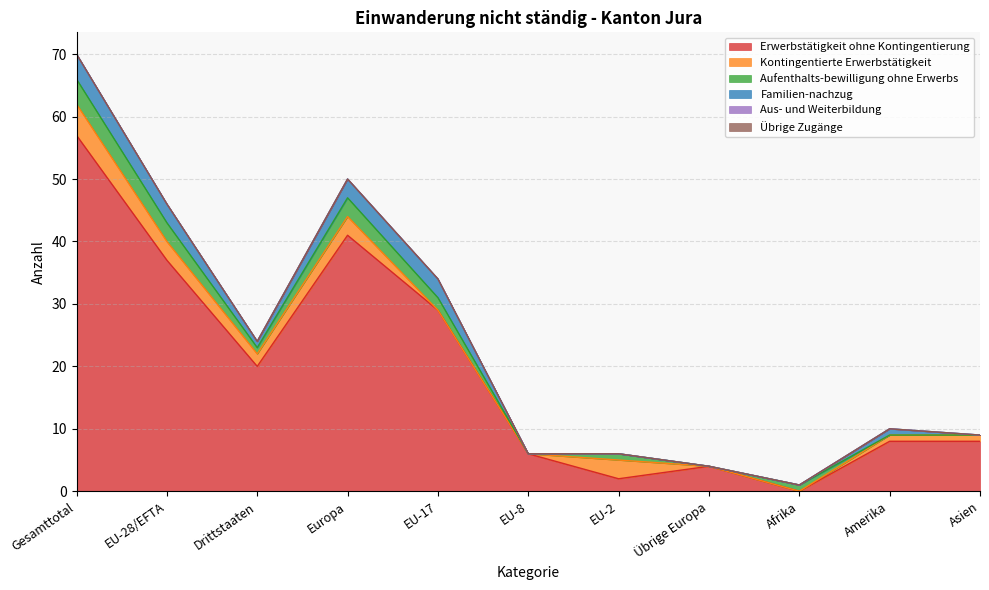

How many series are shown in this chart?

6